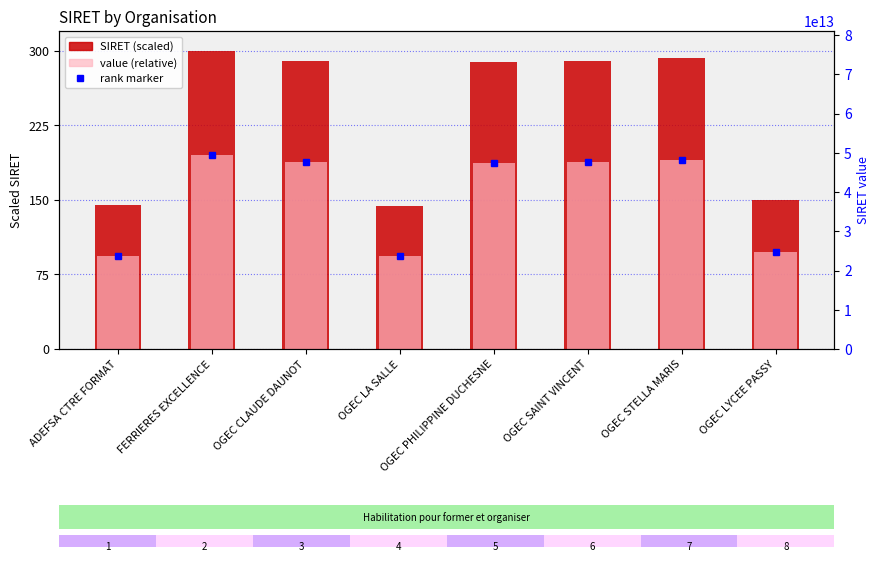

Reading right to left, list all the values displayed in this chart.

SIRET (scaled): 149.8	292.7	289.3	288.5	144.1	289.9	300.0	144.7
value (relative): 97.4	190.2	188.1	187.5	93.7	188.4	195.0	94.0